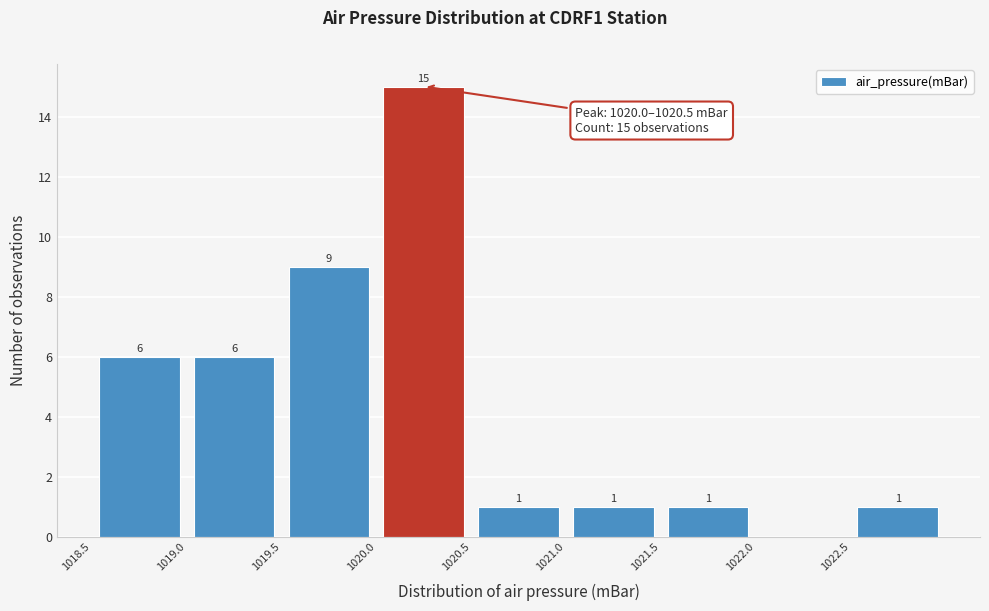

Which range on the x-axis has the tallest bar?

1020.0 to 1020.5